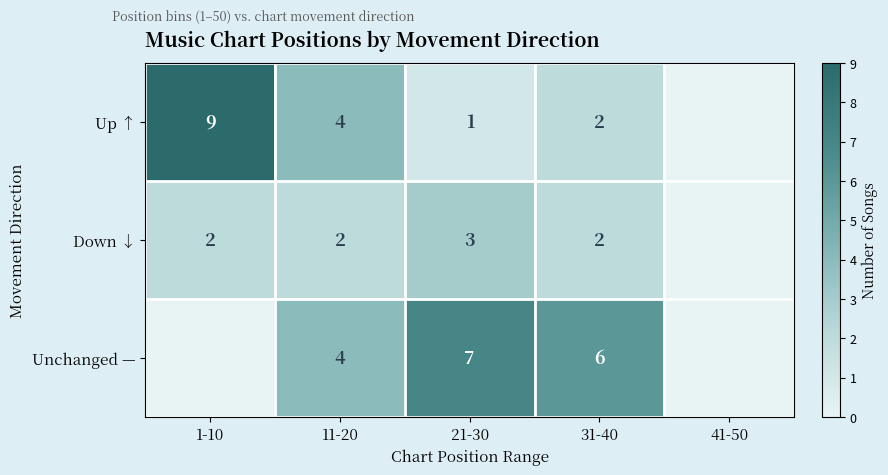

Between 31-40 and 11-20, which is larger?

11-20